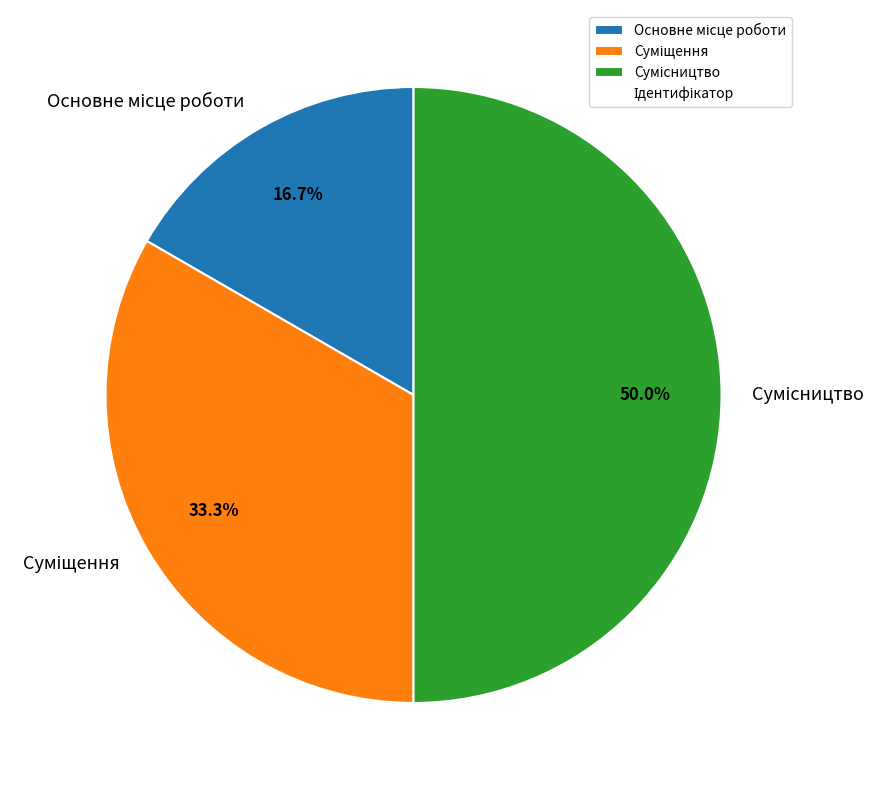

To the nearest percent, what is the difference between the Сумісництво and Суміщення slice percentages?

17%